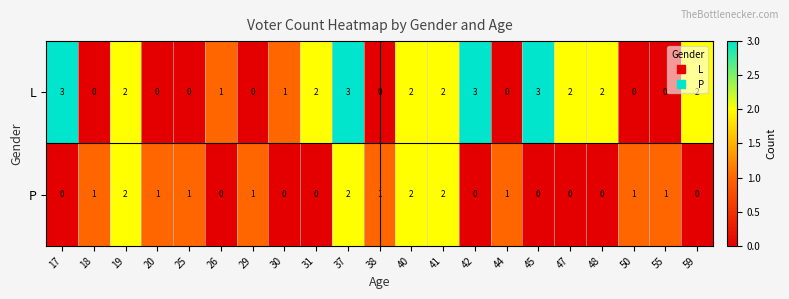

Between 30 and 42, which series saw the biggest shift?

L